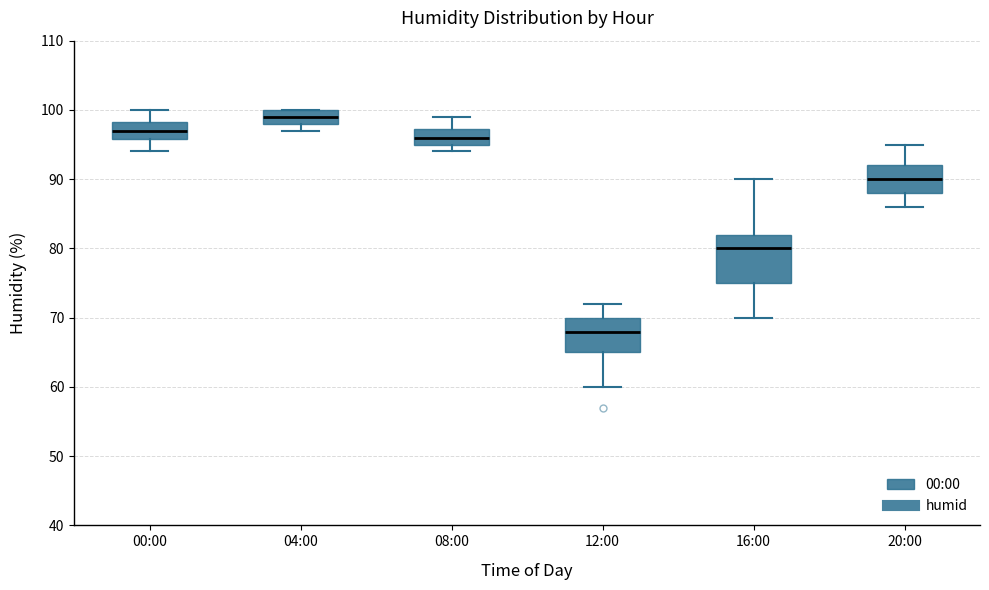

Where does the lower whisker of the box for 00:00 end on the y-axis? The values are not printed on the chart, so give them approximately, as read against the axis.

94